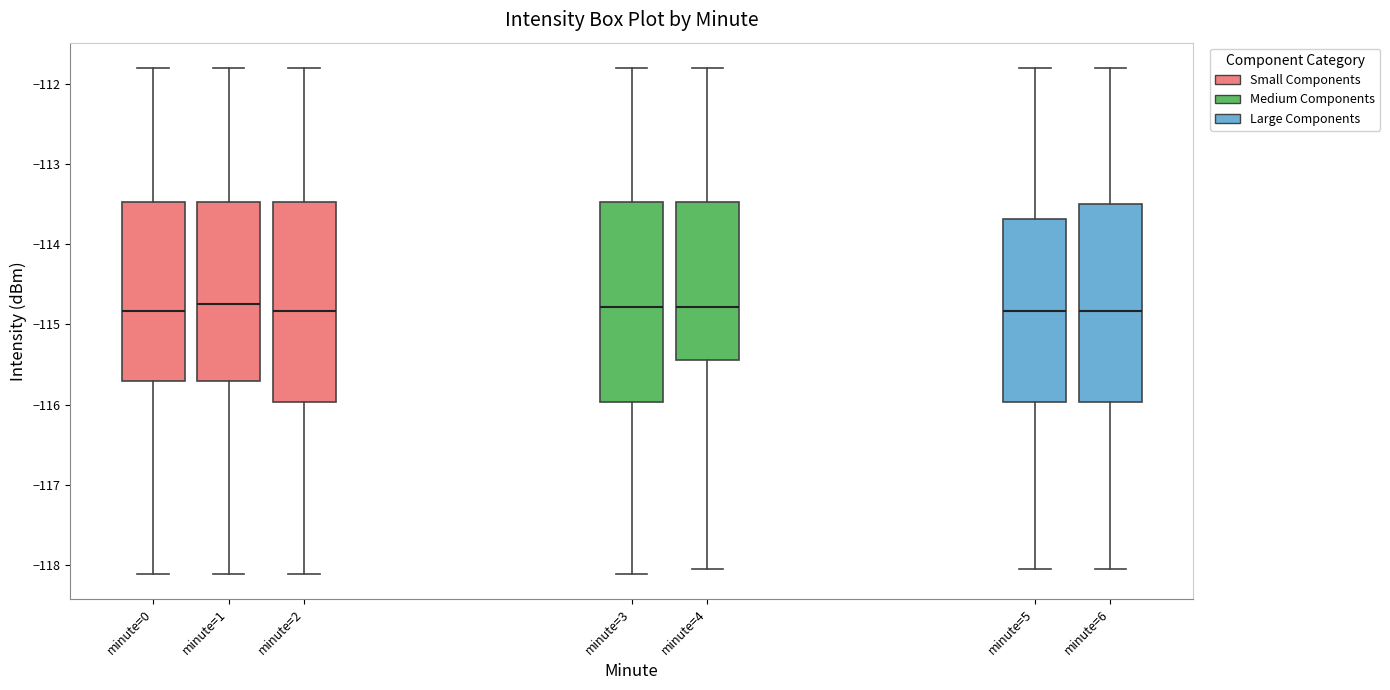

Reading left to right, transcribe this box plot: for each box, give where its median line is, the range the box spans, and where its two whiskers end, as read against the y-axis. The values are not printed on the chart, so give them approximately, as read against the axis.

minute=0: median -114.8, box -115.7 to -113.5, whiskers -118.1 to -111.8
minute=1: median -114.7, box -115.7 to -113.5, whiskers -118.1 to -111.8
minute=2: median -114.8, box -116.0 to -113.5, whiskers -118.1 to -111.8
minute=3: median -114.8, box -116.0 to -113.5, whiskers -118.1 to -111.8
minute=4: median -114.8, box -115.4 to -113.5, whiskers -118.0 to -111.8
minute=5: median -114.8, box -116.0 to -113.7, whiskers -118.0 to -111.8
minute=6: median -114.8, box -116.0 to -113.5, whiskers -118.0 to -111.8